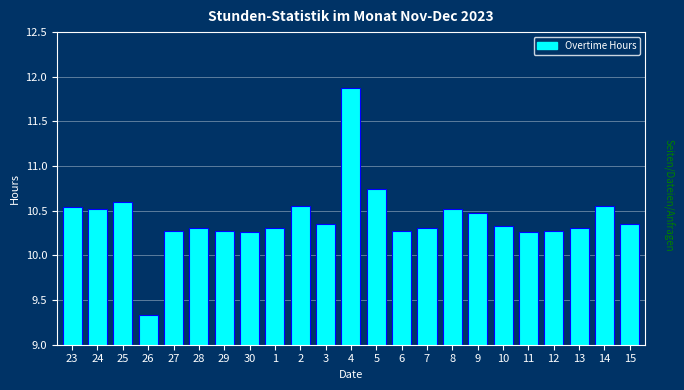

Which category has the lowest value across all series?

26